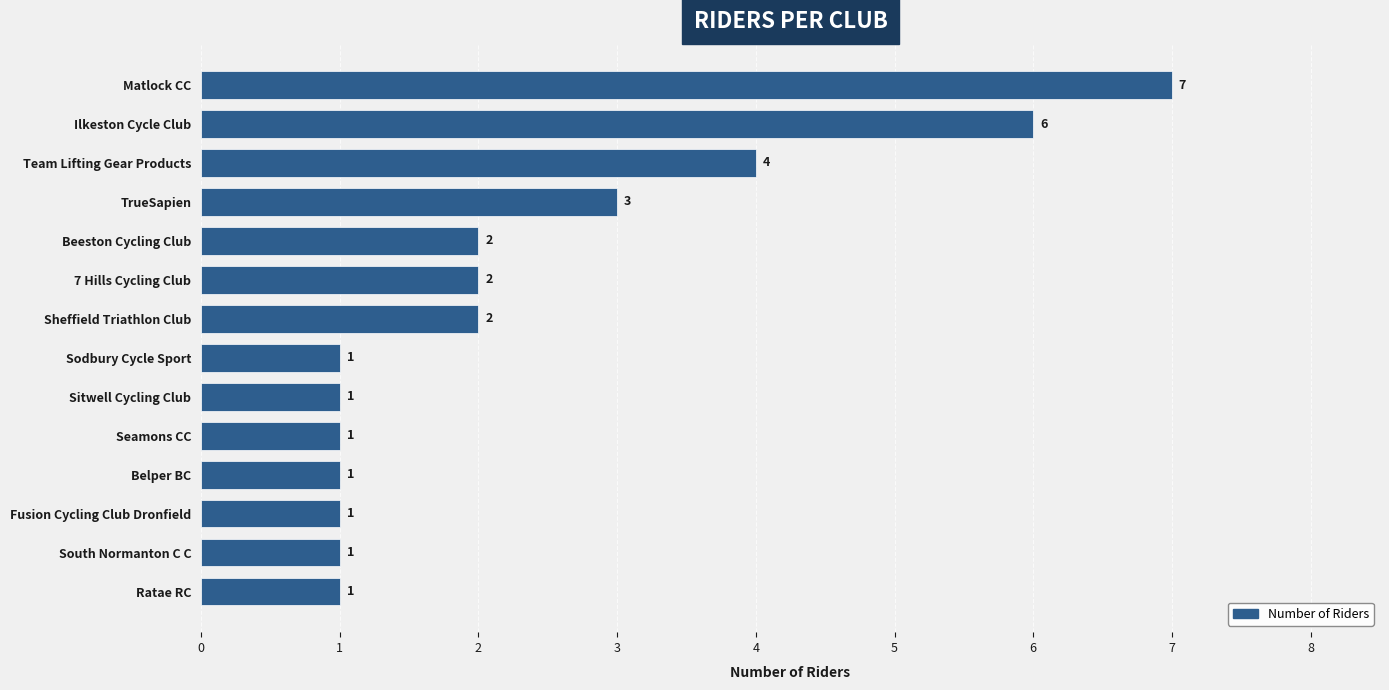

The chart shows a value of 3 at 7 Hills Cycling Club. True or false?

False